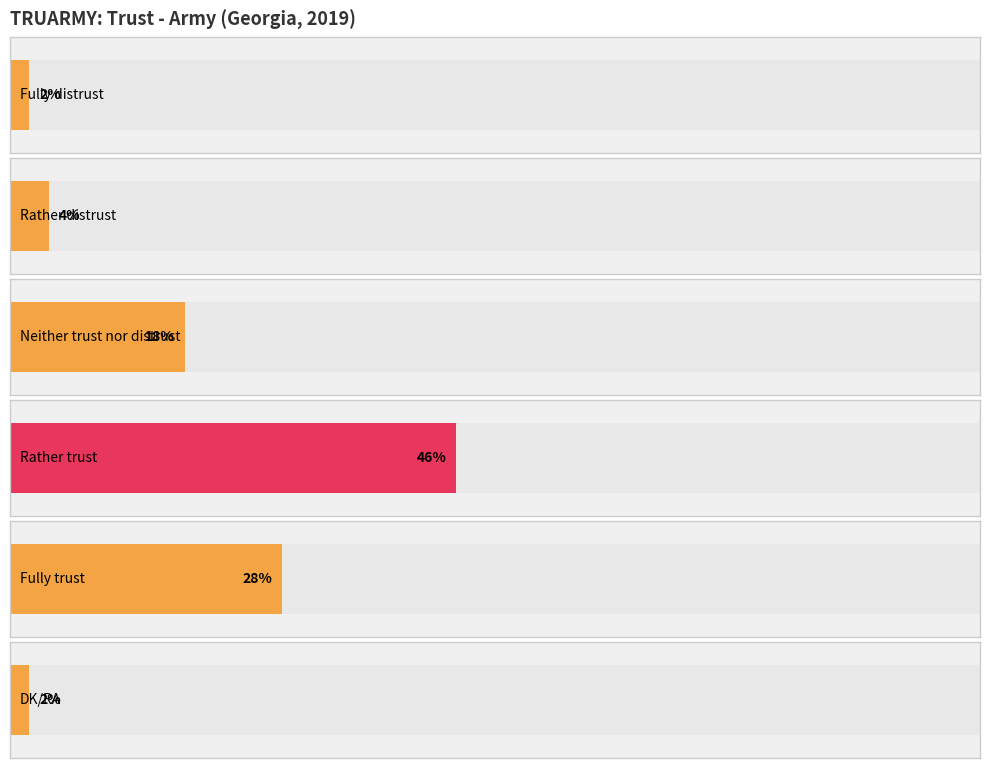

What position from the right is DK/RA?

1